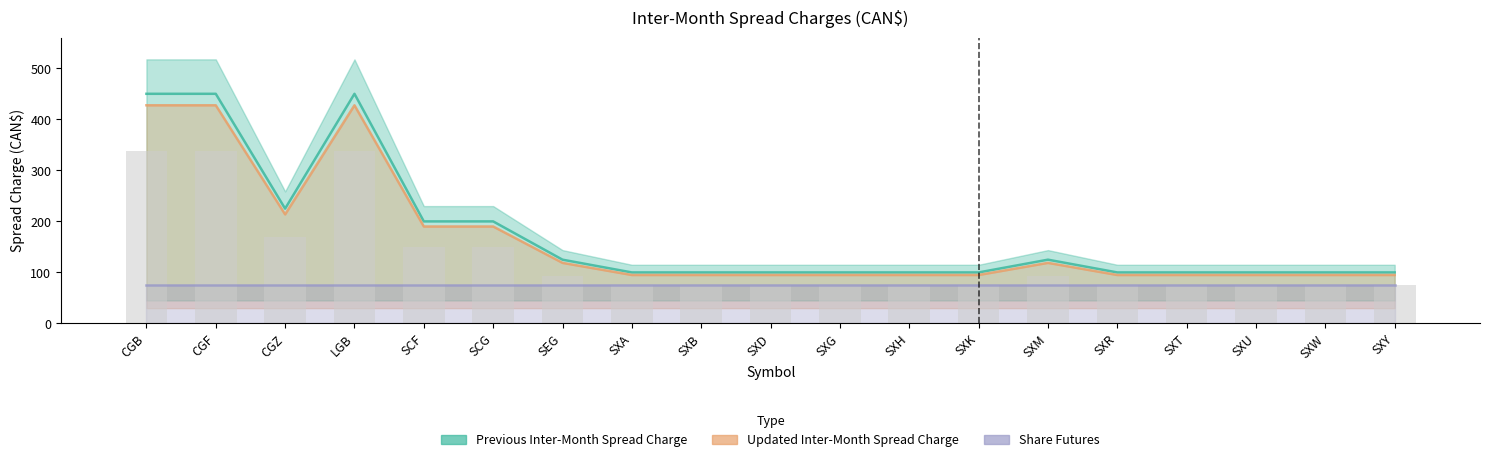

Between SXG and SXU, which series saw the biggest shift?

Previous Inter-Month Spread Charge